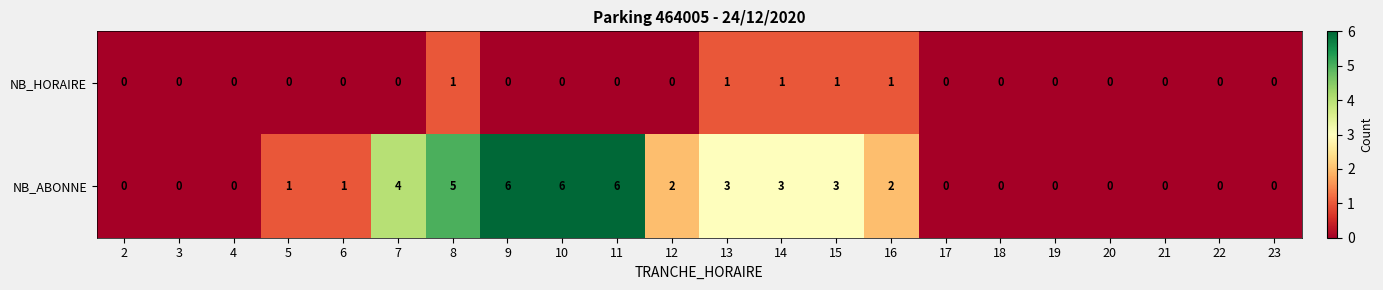

What is the greatest value displayed?

6